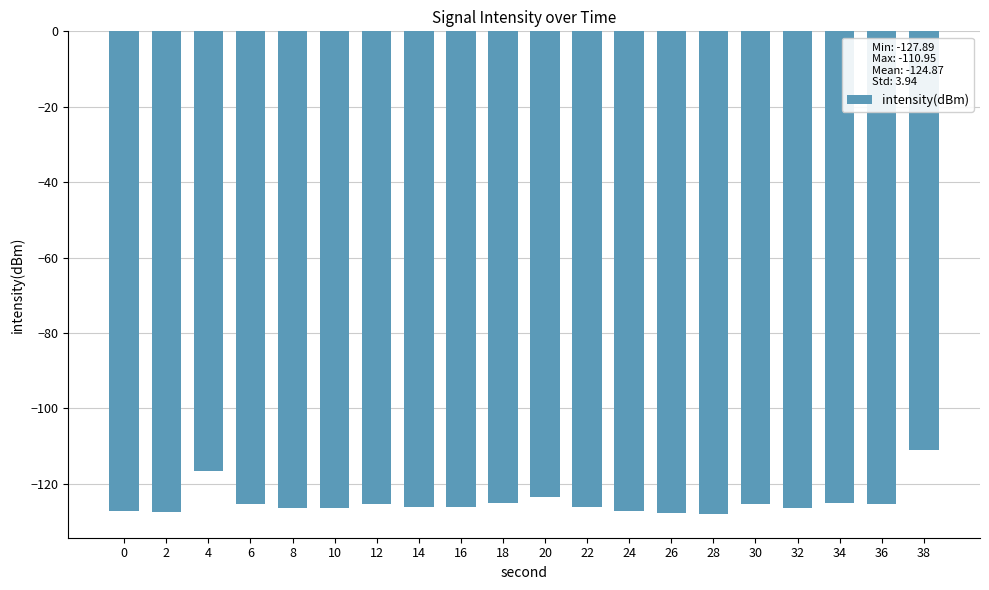

What is the sum of all values?

-2497.4